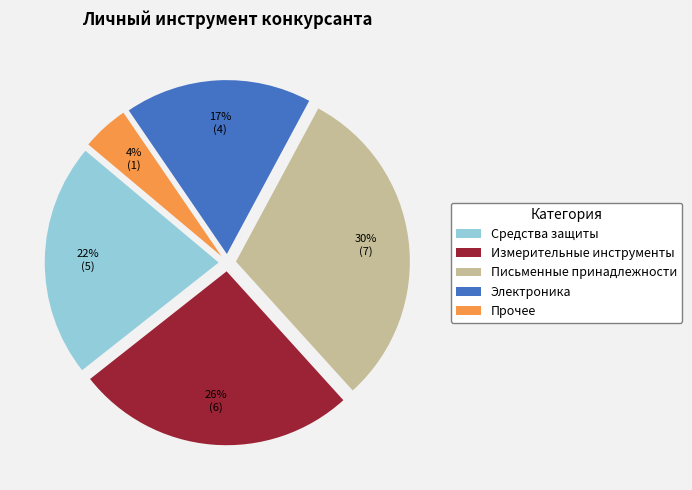

Does any single category account for the majority?

No